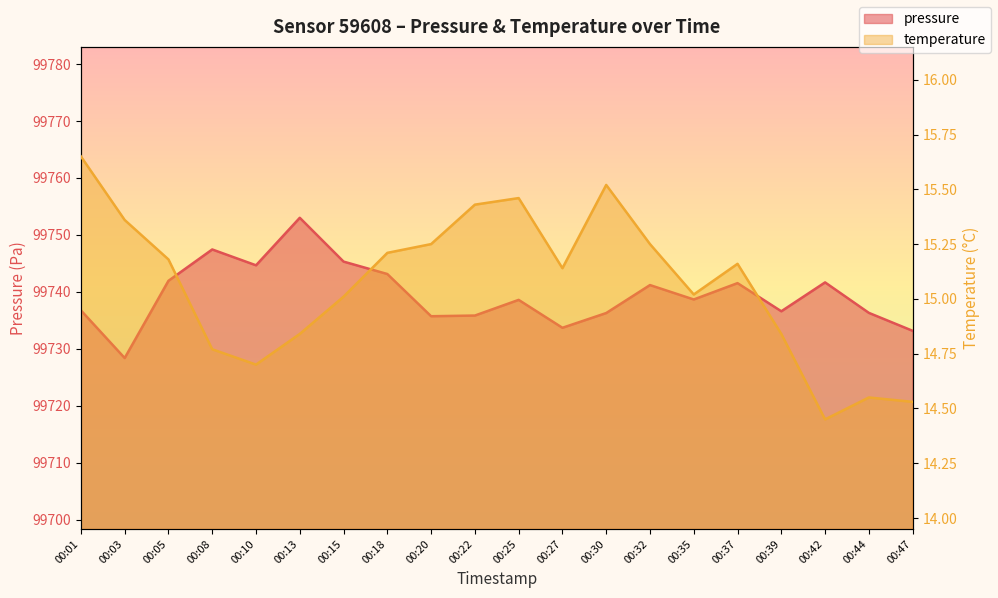

What is the total value across all series at 00:42?

99756.1